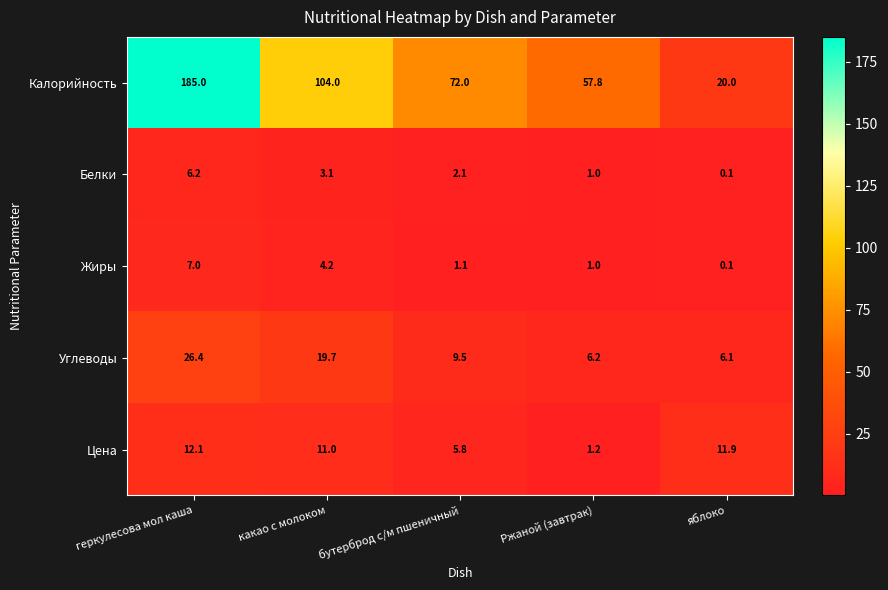

At which category does the chart reach its peak across all series?

геркулесова мол каша